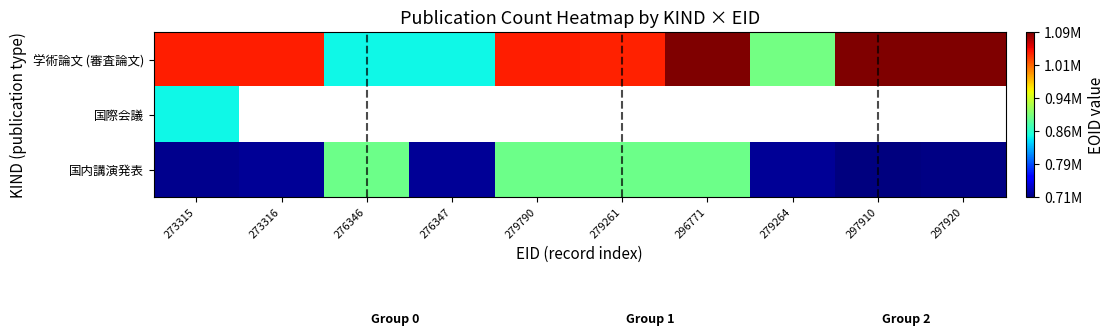

How many series are shown in this chart?

3